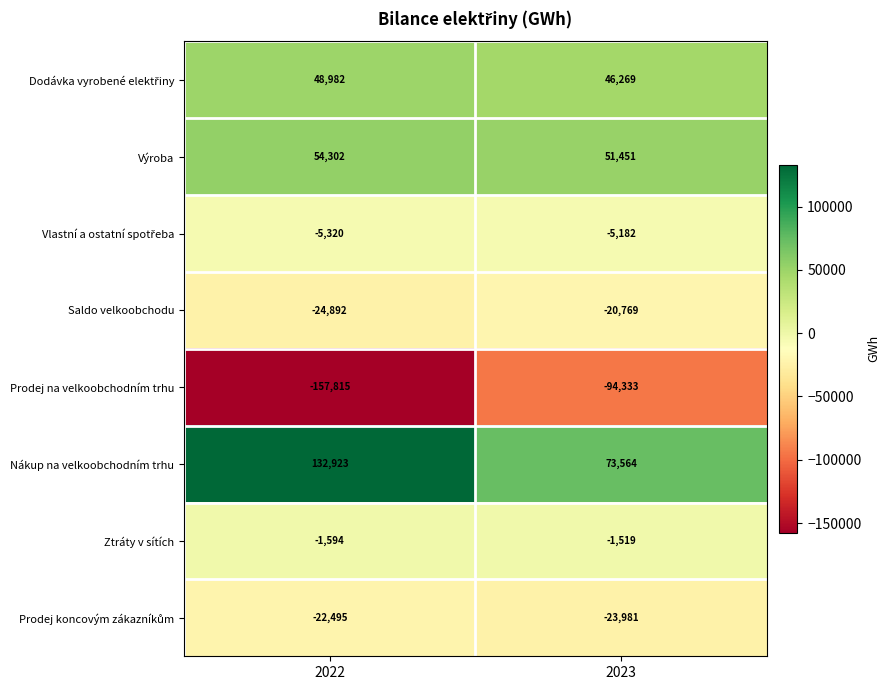

What is the total value across all series at 2022?

24091